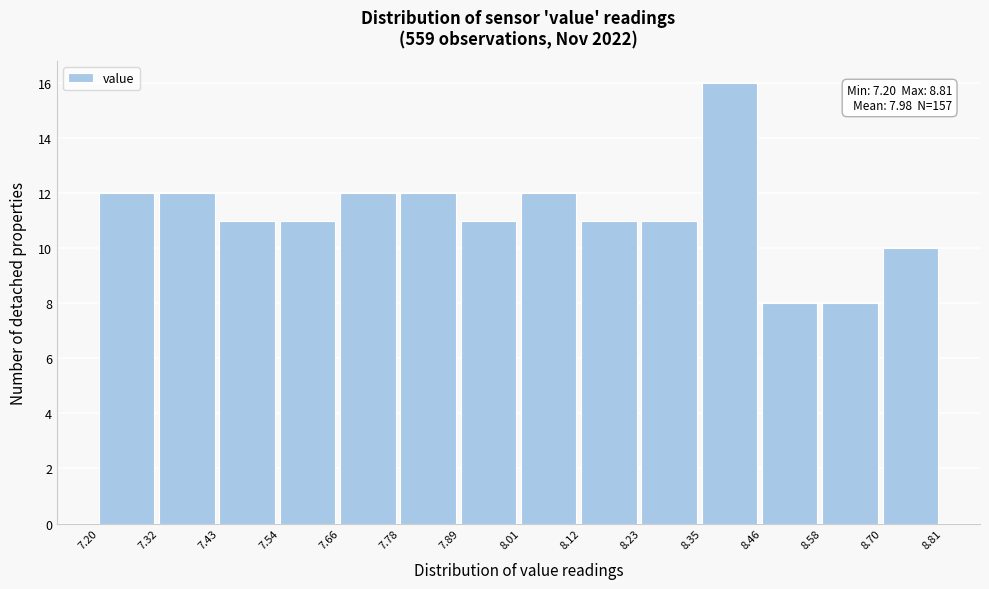

Over which range of the x-axis is the bar tallest?

8.35 to 8.46